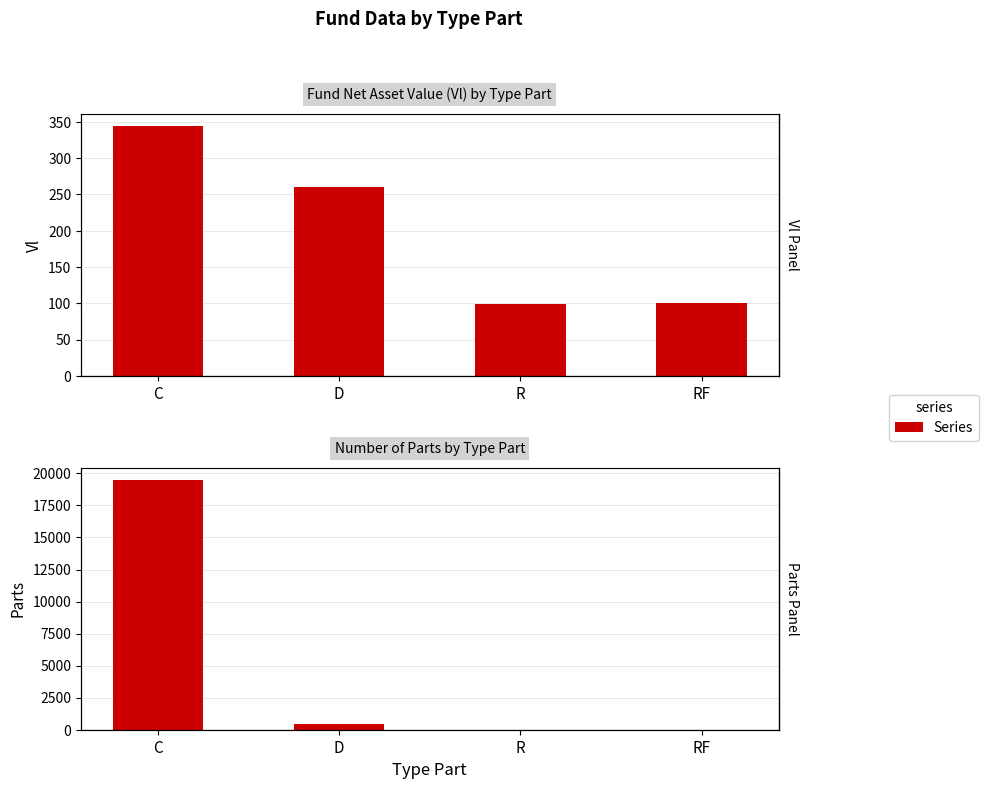

What is the total value across all series at RF?

101.4